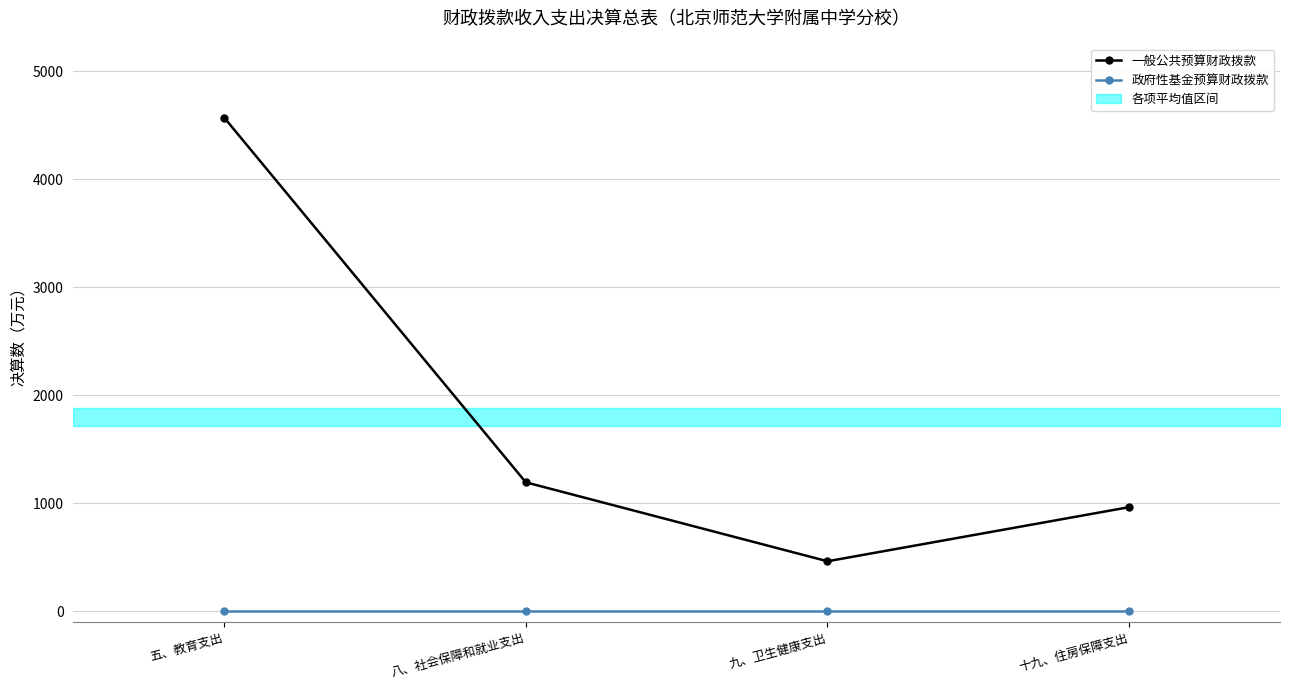

What is the value of the 一般公共预算财政拨款 point at the 2nd from the left?

1194.0